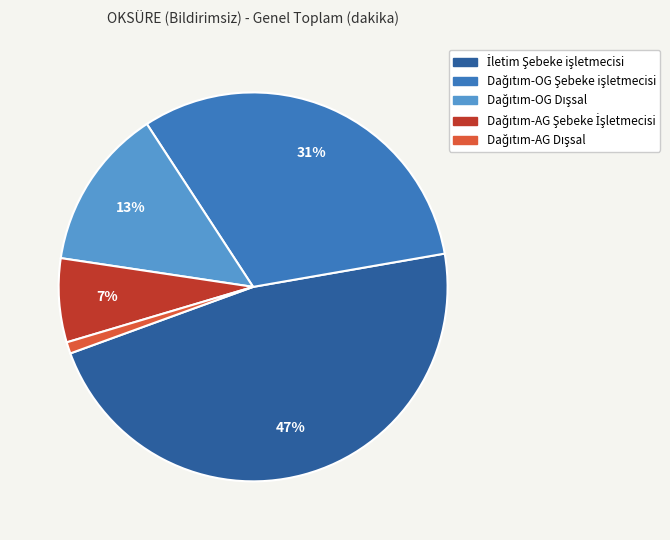

To the nearest percent, what is the average slice percentage?

20%